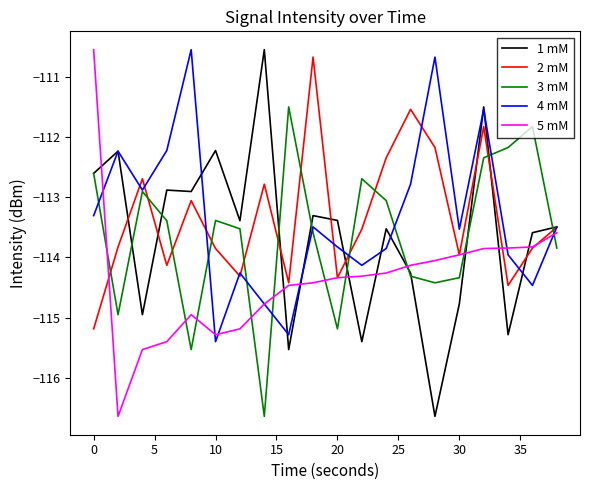

What is the greatest value displayed?

-110.5